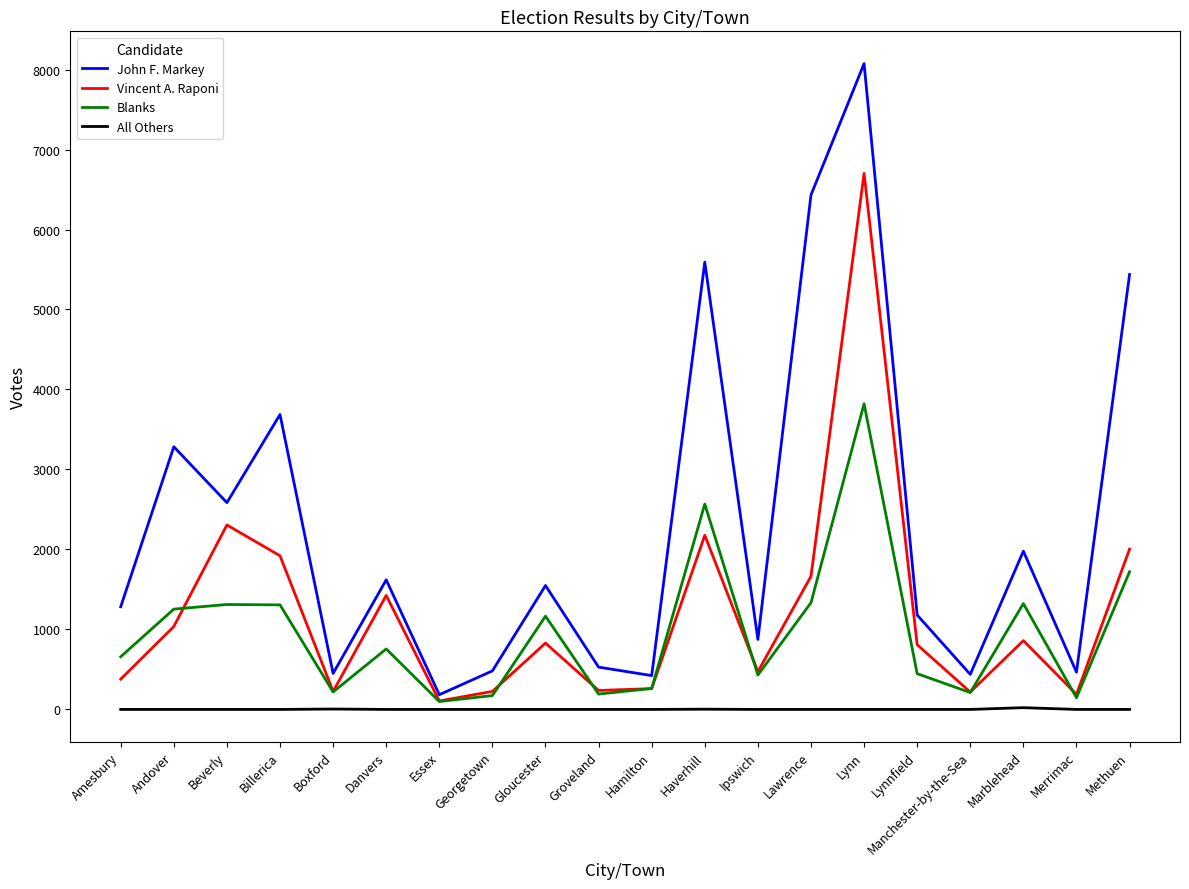

List the series in order of their peak value, highest first.

John F. Markey, Vincent A. Raponi, Blanks, All Others